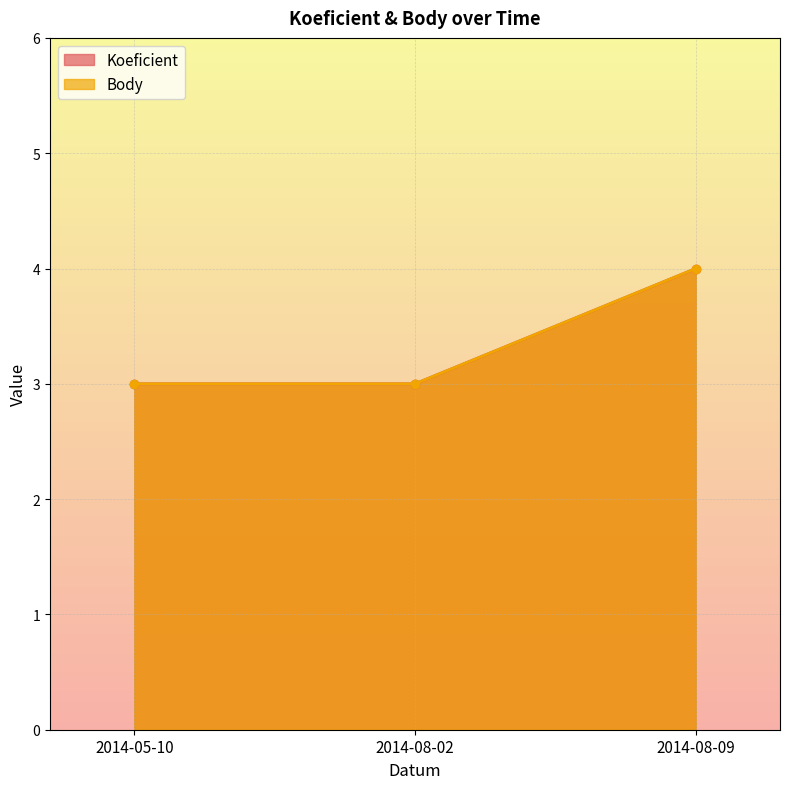

Reading right to left, transcribe all the data shown in this chart.

Koeficient: 4	3	3
Body: 4	3	3